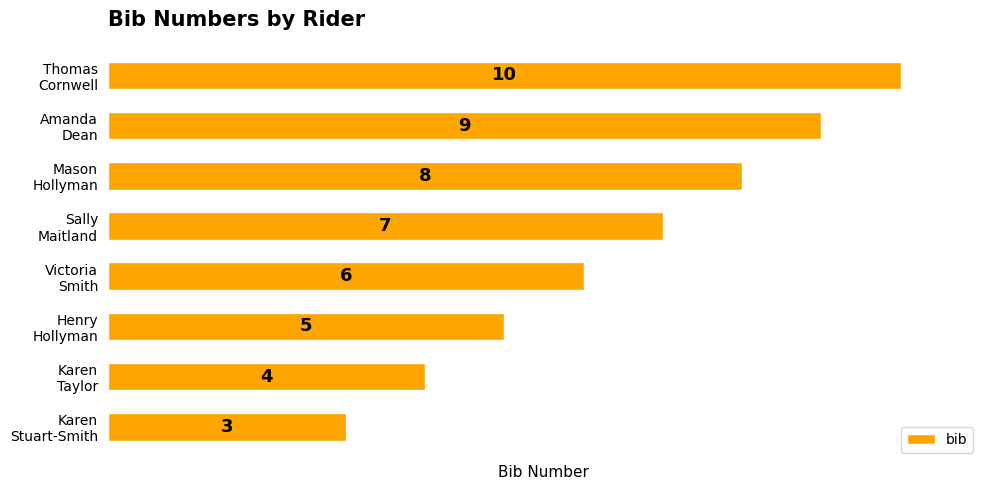

What is the maximum value shown in the chart?

10